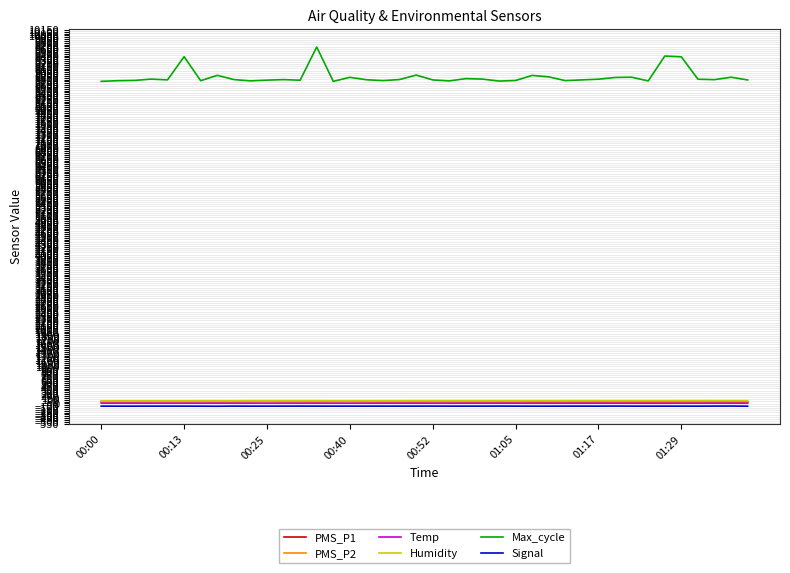

Which series has the largest total across all categories?

Max_cycle